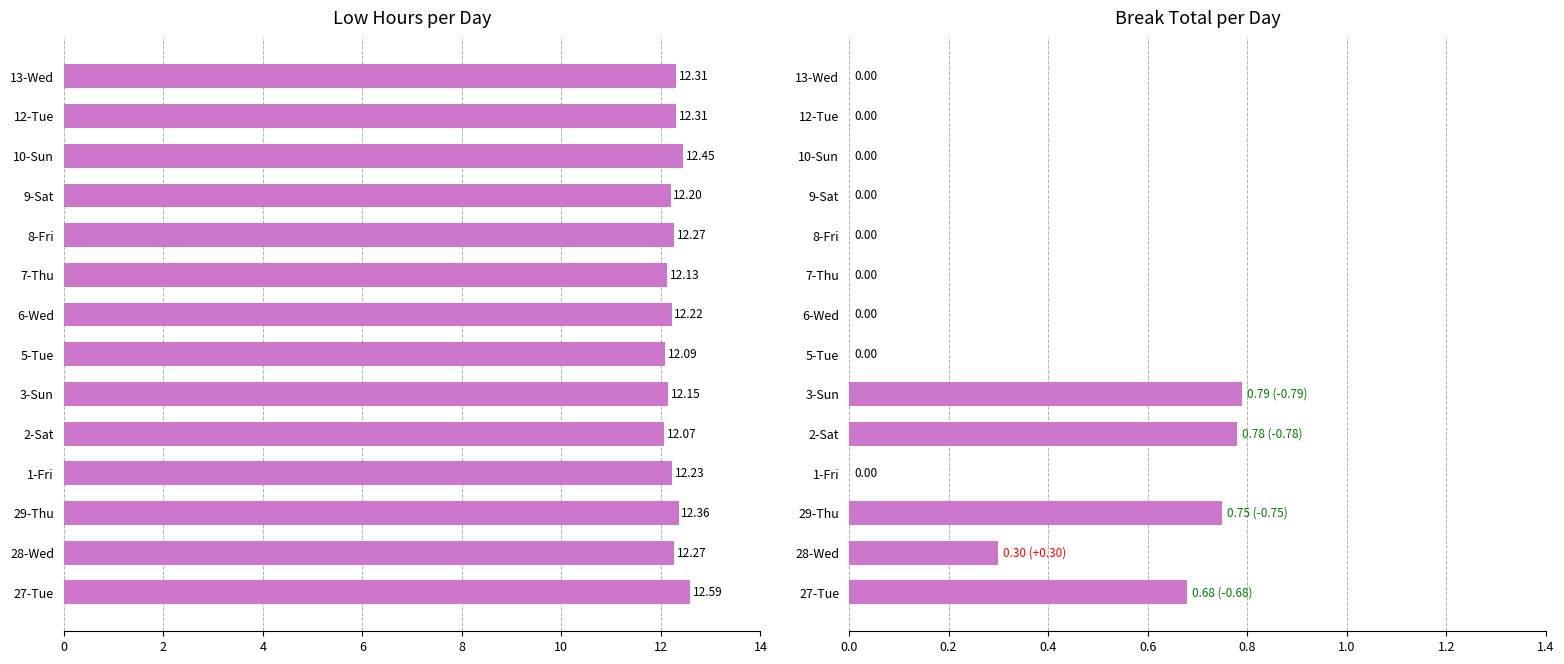

How many bars are there in each group?

2